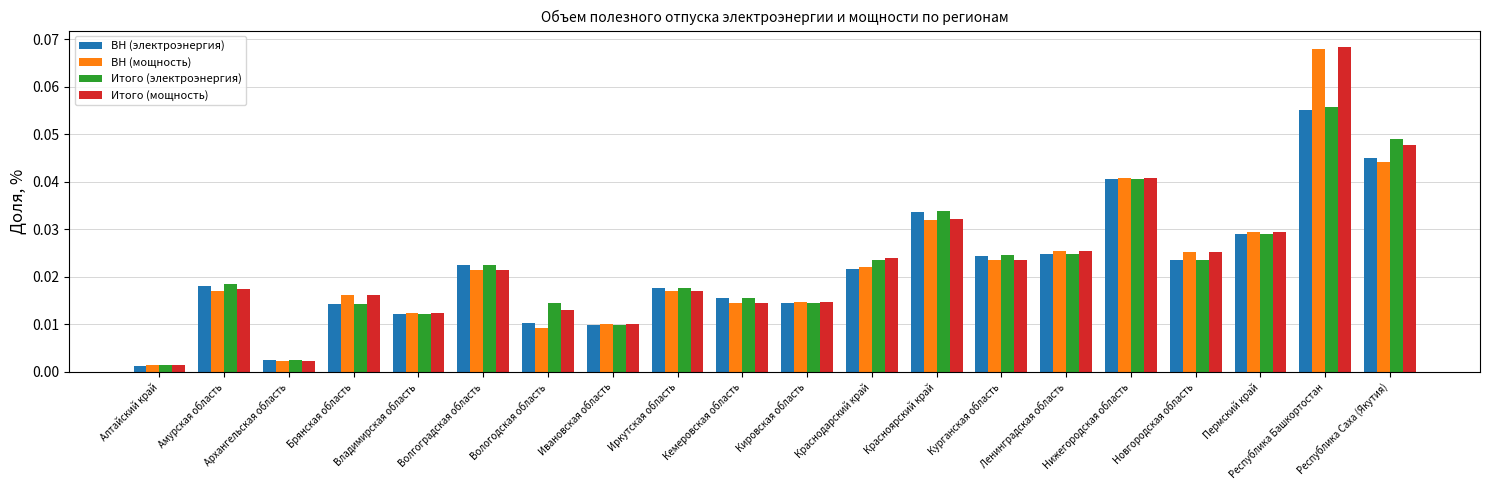

Where is Итого (электроэнергия) nearest to the value 0?

Алтайский край